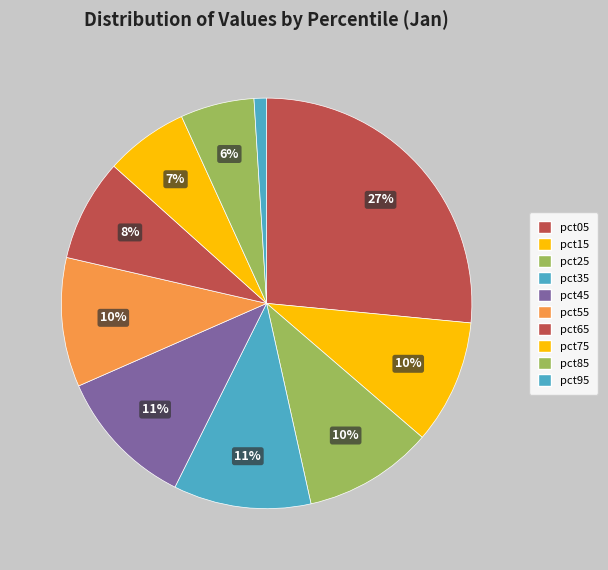

To the nearest percent, what is the average slice percentage?

10%